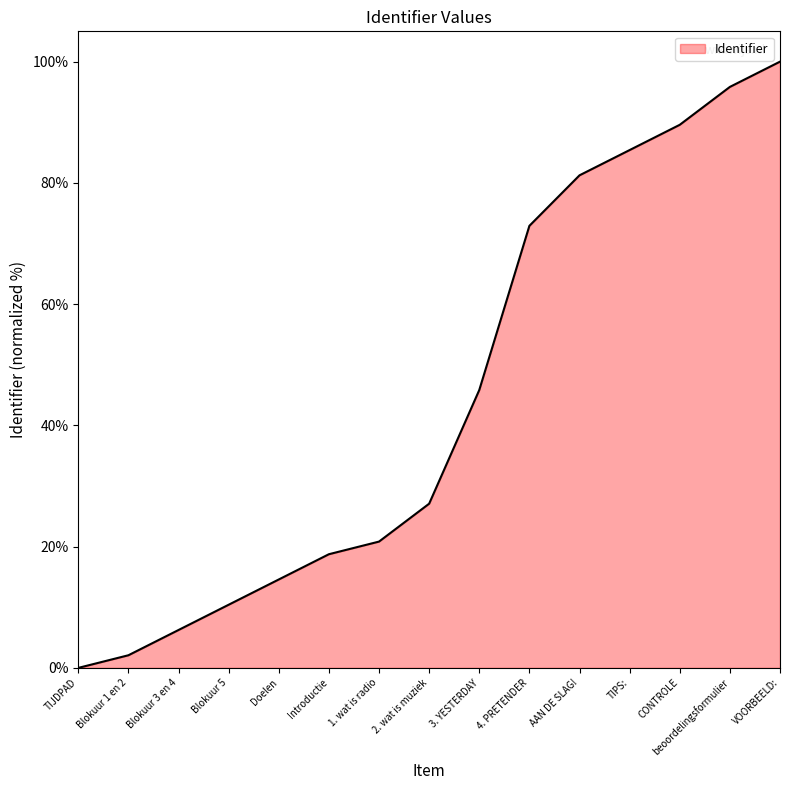

At which category does the chart reach its minimum across all series?

TIJDPAD